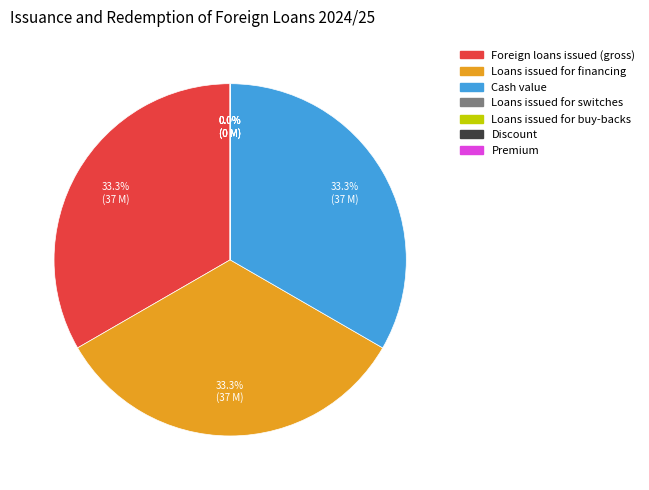

Which category has the biggest portion of the pie?

Foreign loans issued (gross)